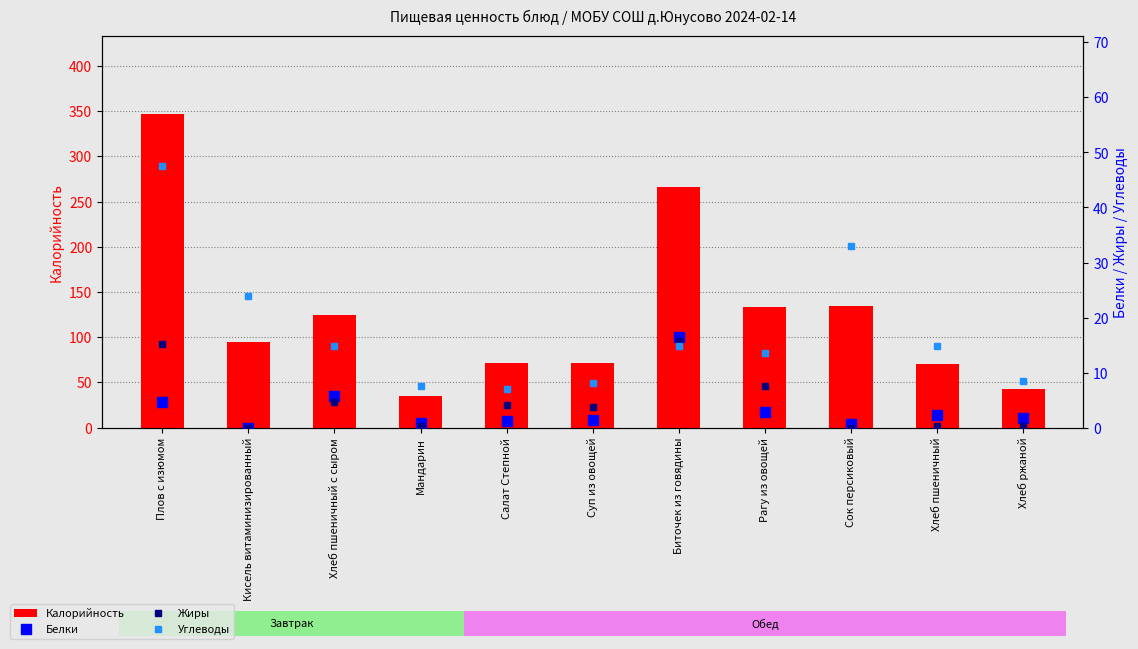

True or false: Жиры has a value of 4.9 at Суп из овощей.

False